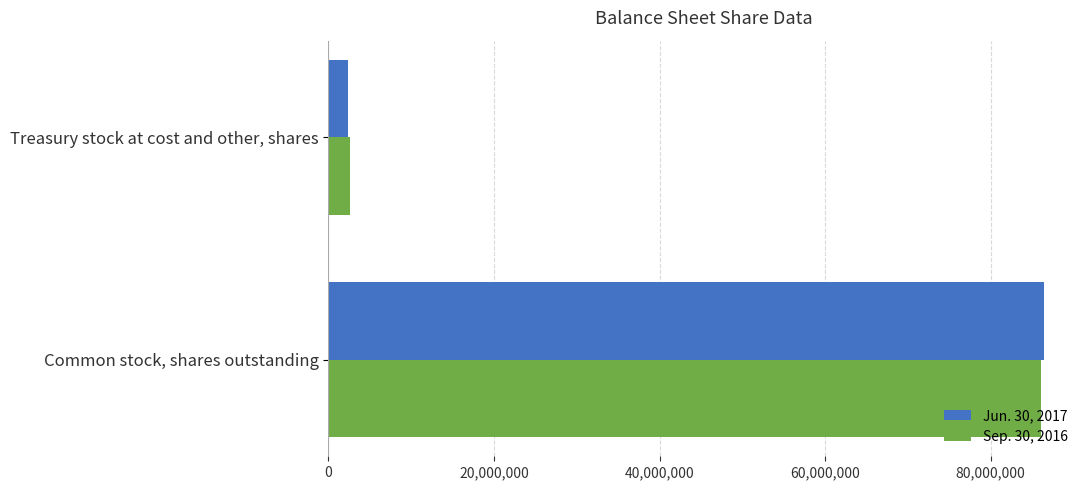

What is the total value across all series at Common stock, shares outstanding?

172552229